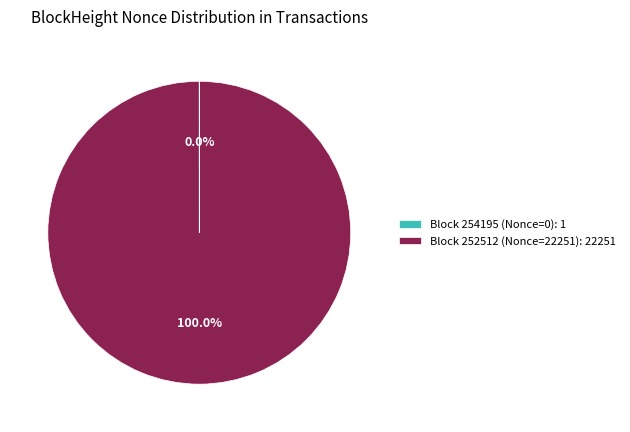

Is there a majority slice in this chart?

Yes